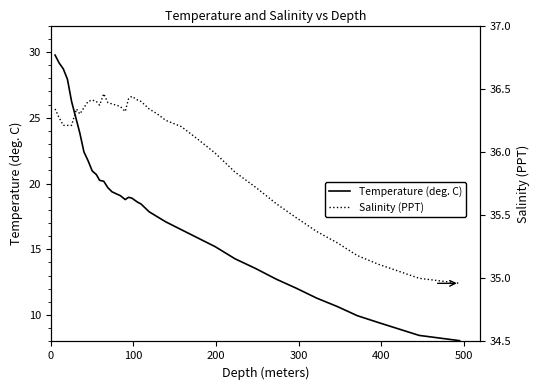

What is the lowest value of the Temperature (deg. C) series?

8.1